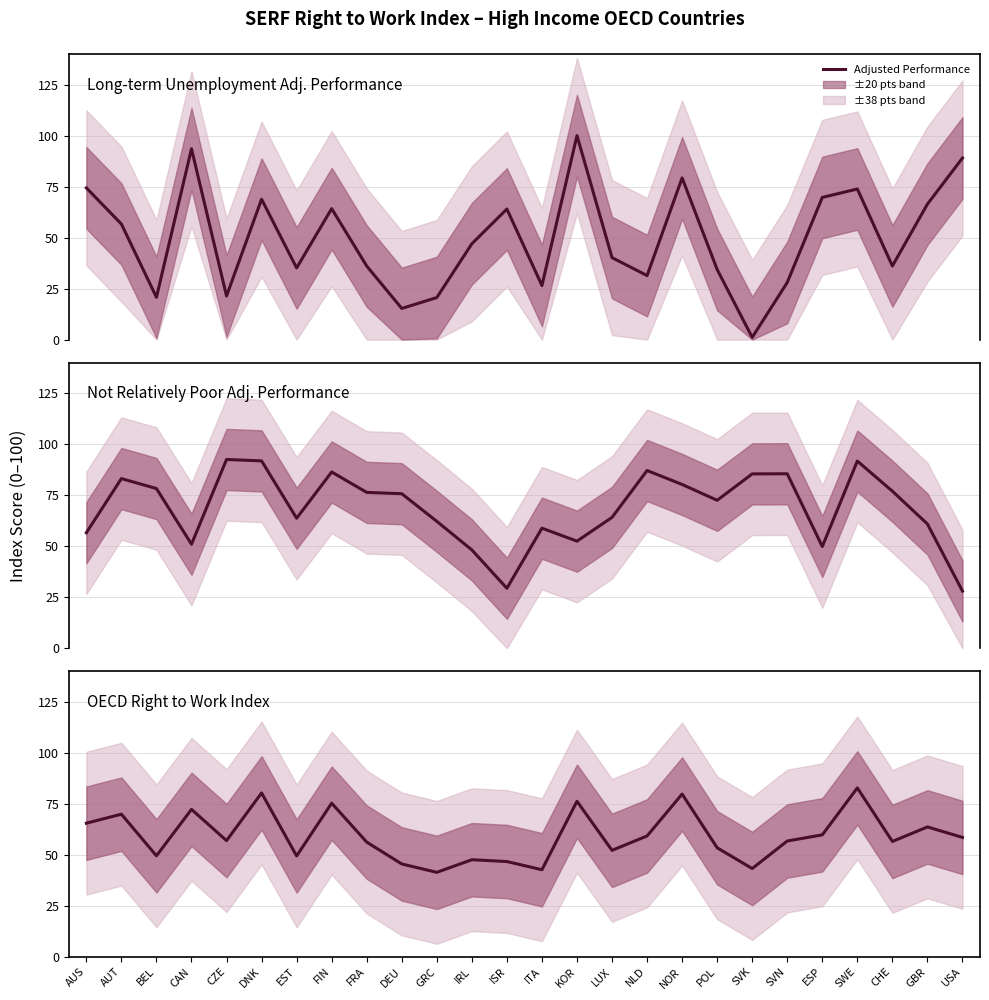

At which category is the sum across all series the highest?

SWE